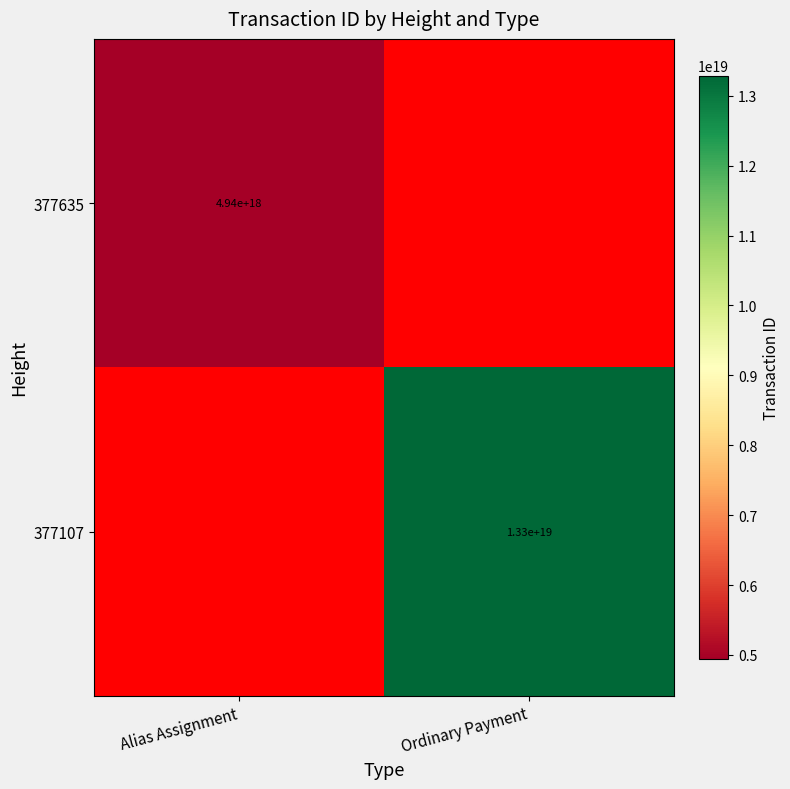

True or false: 377107 has a value of 13300000000000000000 at Ordinary Payment.

True